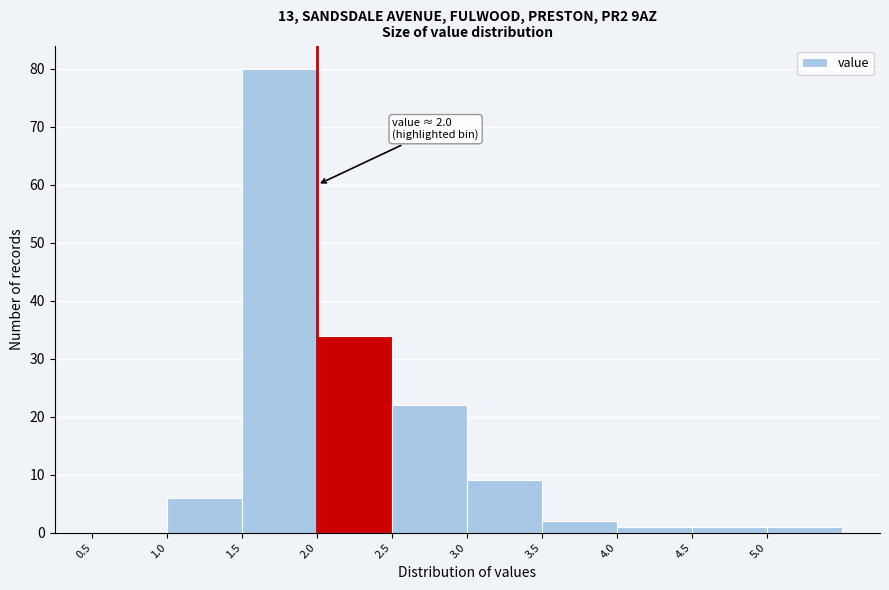

Which range on the x-axis has the tallest bar?

1.5 to 2.0